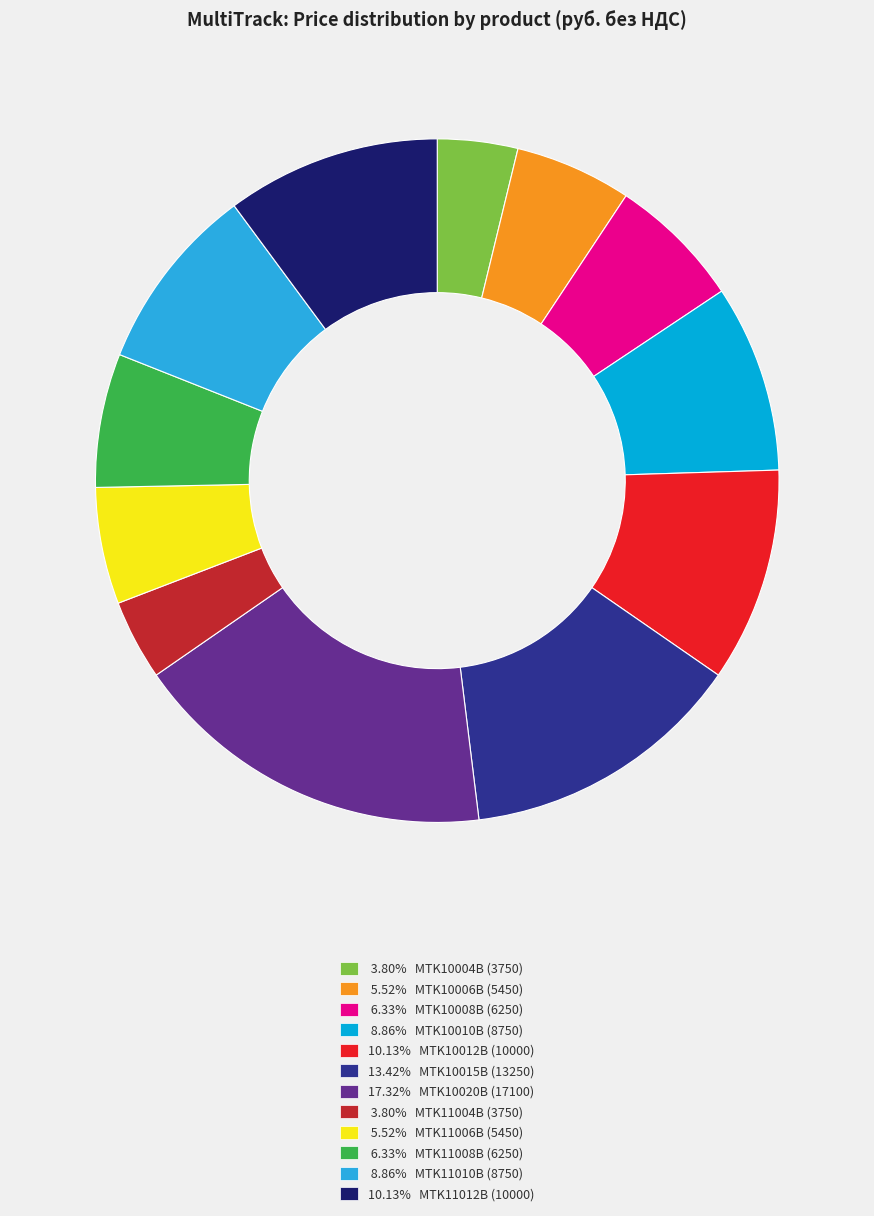

Do 8.86% MTK11010B (8750) and 8.86% MTK10010B (8750) together represent more than half of the pie?

No